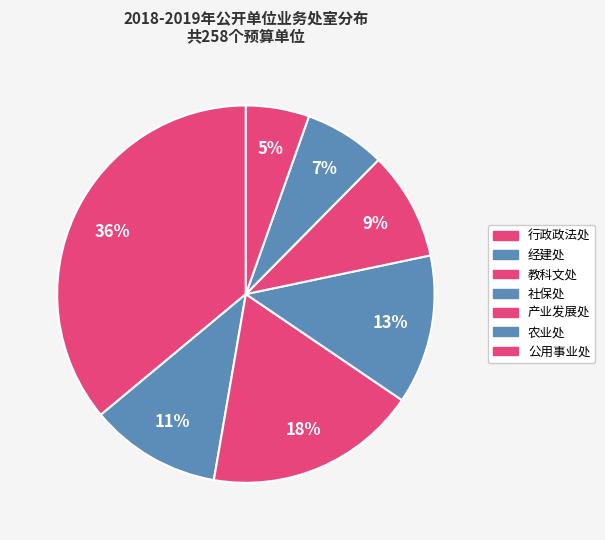

Combined, what portion of the pie is 教科文处 and 公用事业处?

23.6%